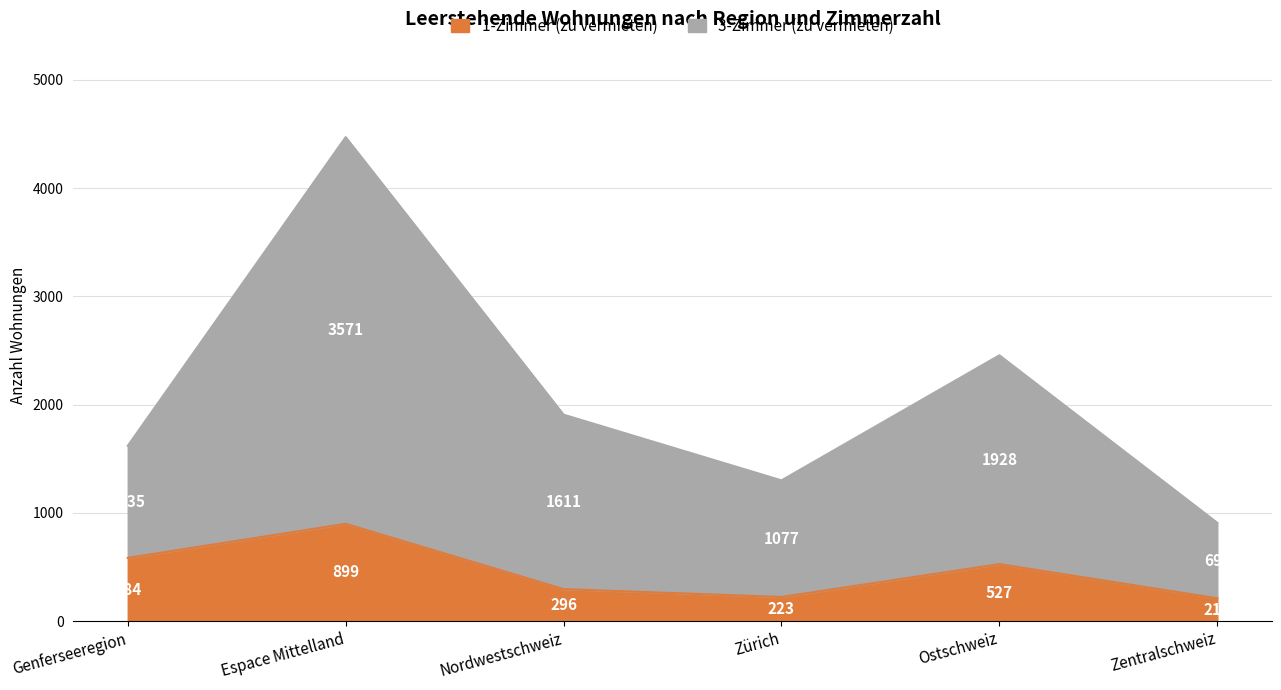

What is the sum of all 1-Zimmer (zu vermieten) values?

2740